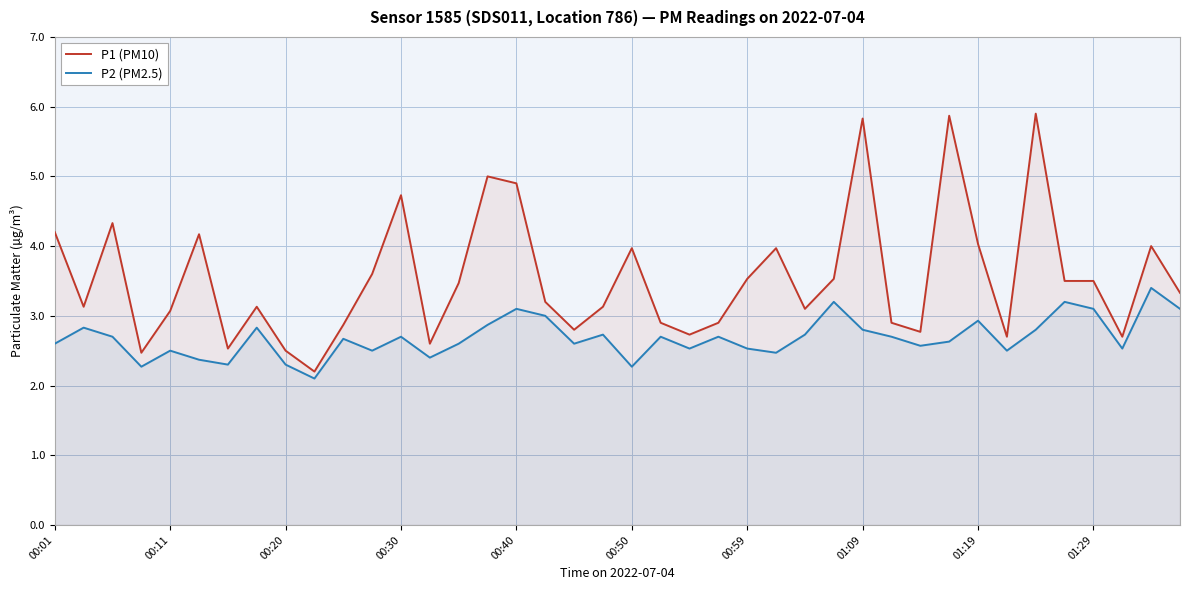

Which series has the widest spread of values?

P1 (PM10)